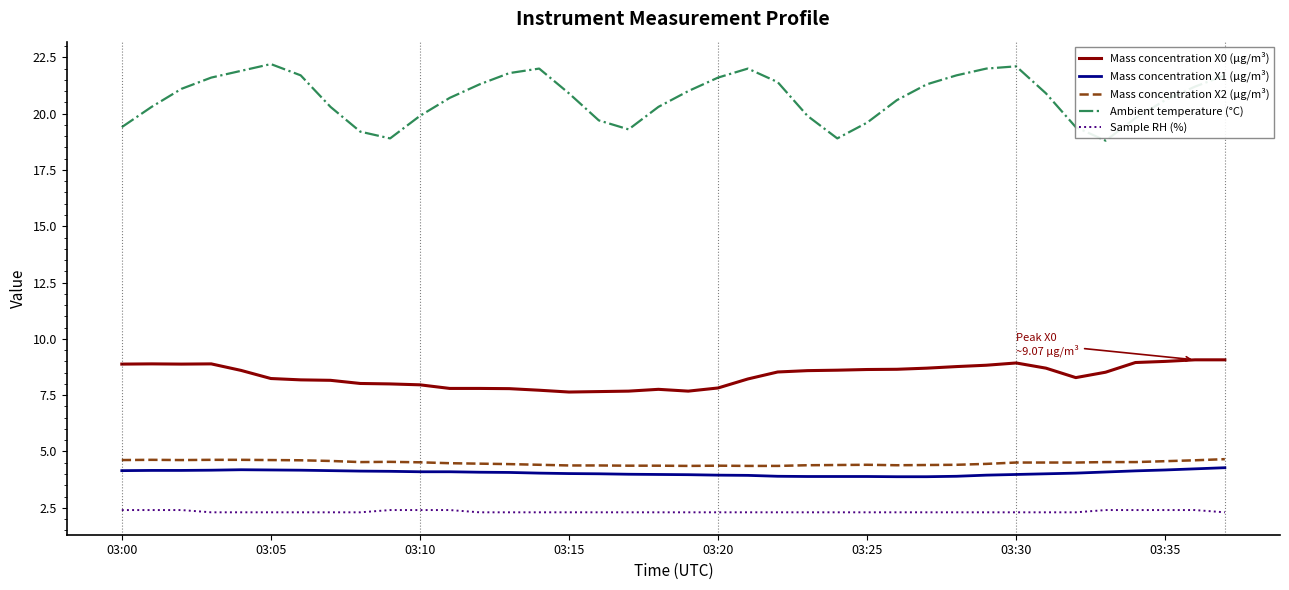

Which series has the largest total across all categories?

Ambient temperature (°C)